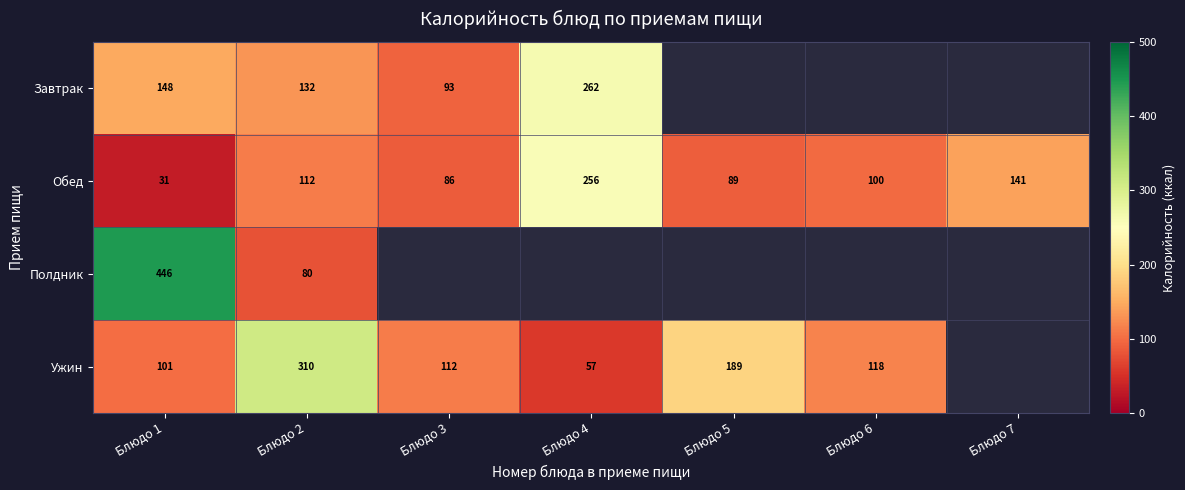

What is the difference between the highest and lowest values at Блюдо 1?

415